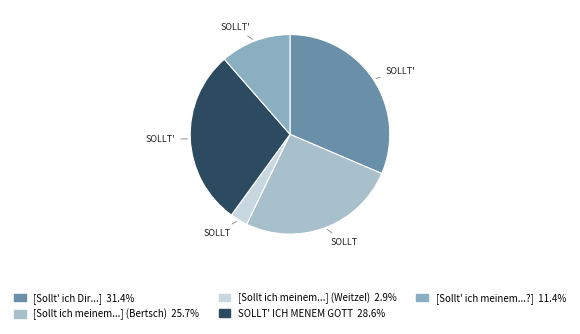

How many segments does this pie chart have?

5